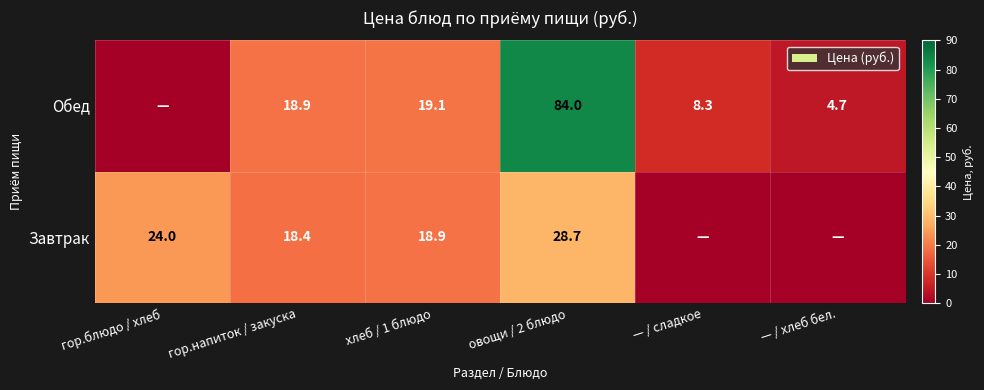

Is the value of Завтрак at хлеб / 1 блюдо greater than the value of Обед at овощи / 2 блюдо?

No